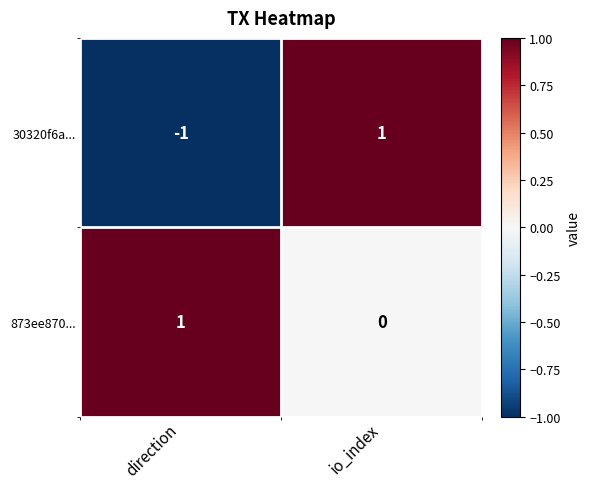

Where is 30320f6a... nearest to the value 0?

direction